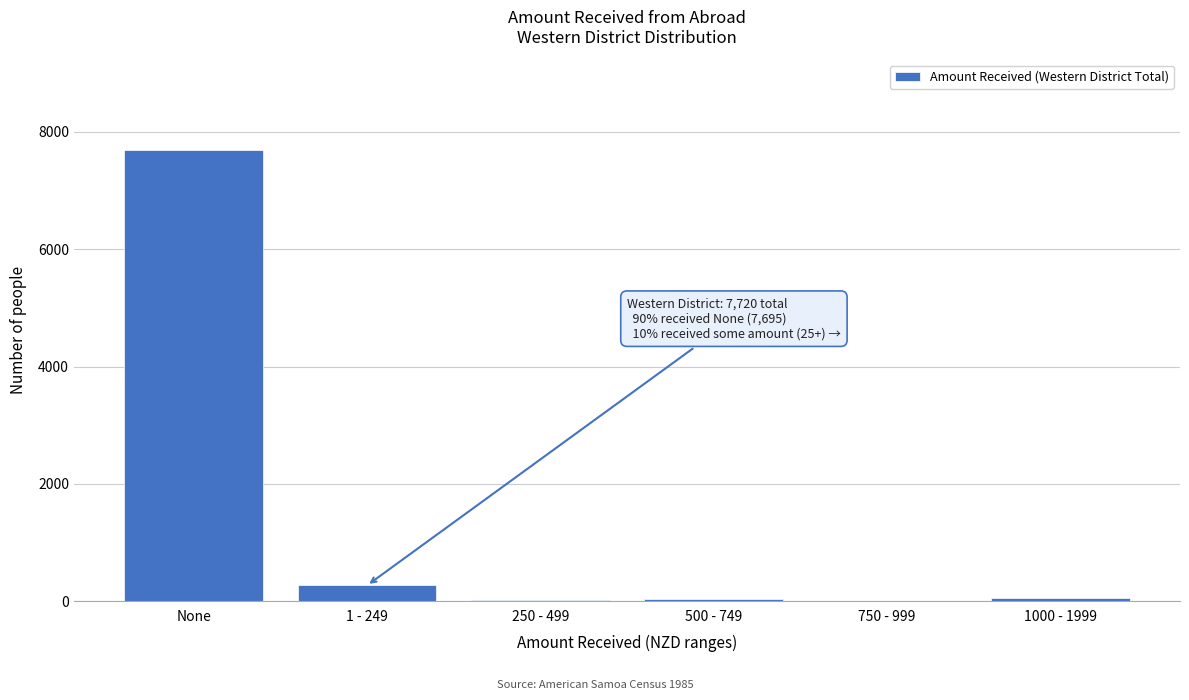

What is the sum of all values?

8080